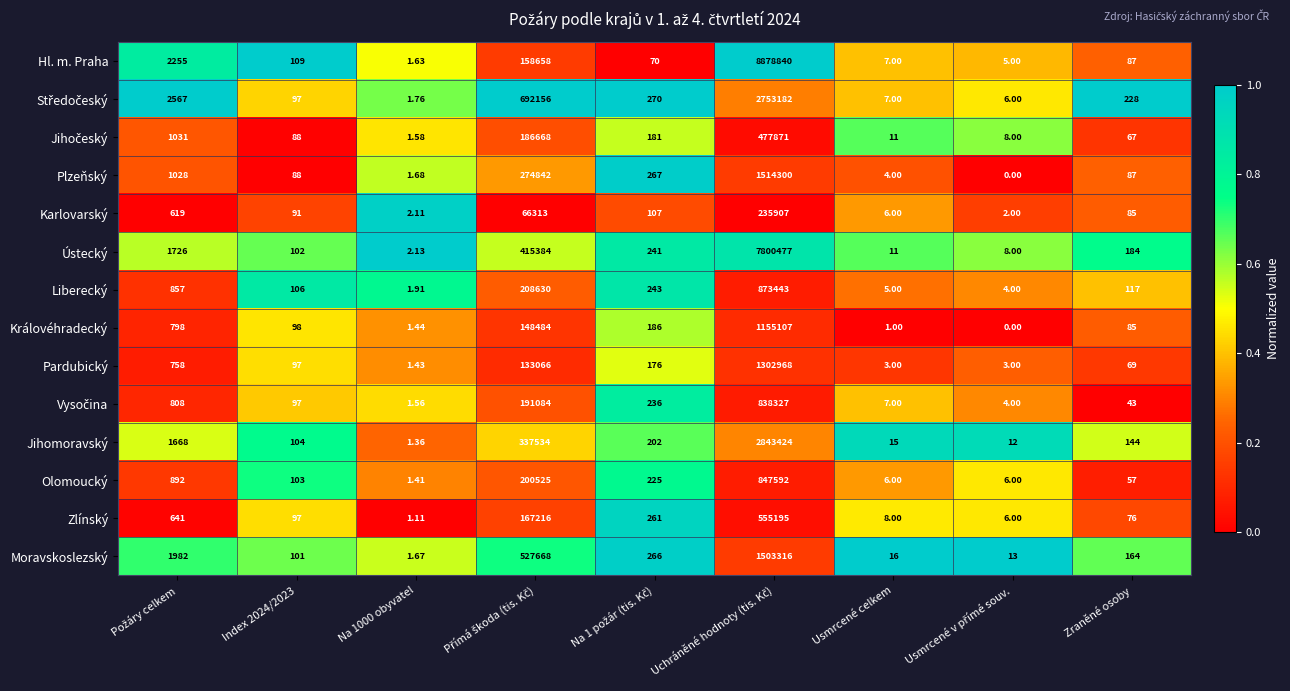

Which series has the largest total across all categories?

Hl. m. Praha